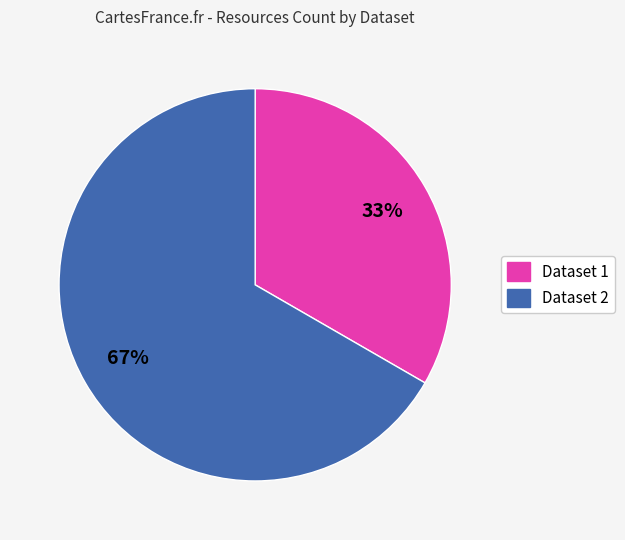

Which category has the smallest portion of the pie?

Dataset 1